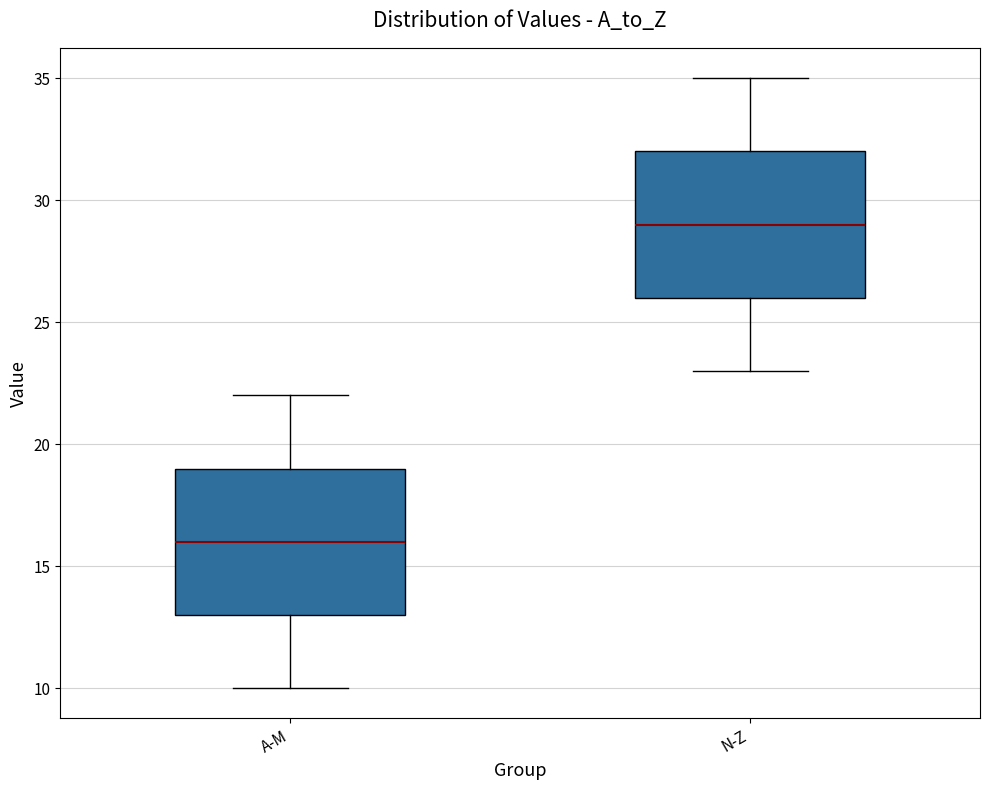

Reading left to right, read every box against the y-axis: the position of its median line, the range the box covers, and the ends of its whiskers. The values are not printed on the chart, so give them approximately, as read against the axis.

A-M: median 16, box 13 to 19, whiskers 10 to 22
N-Z: median 29, box 26 to 32, whiskers 23 to 35